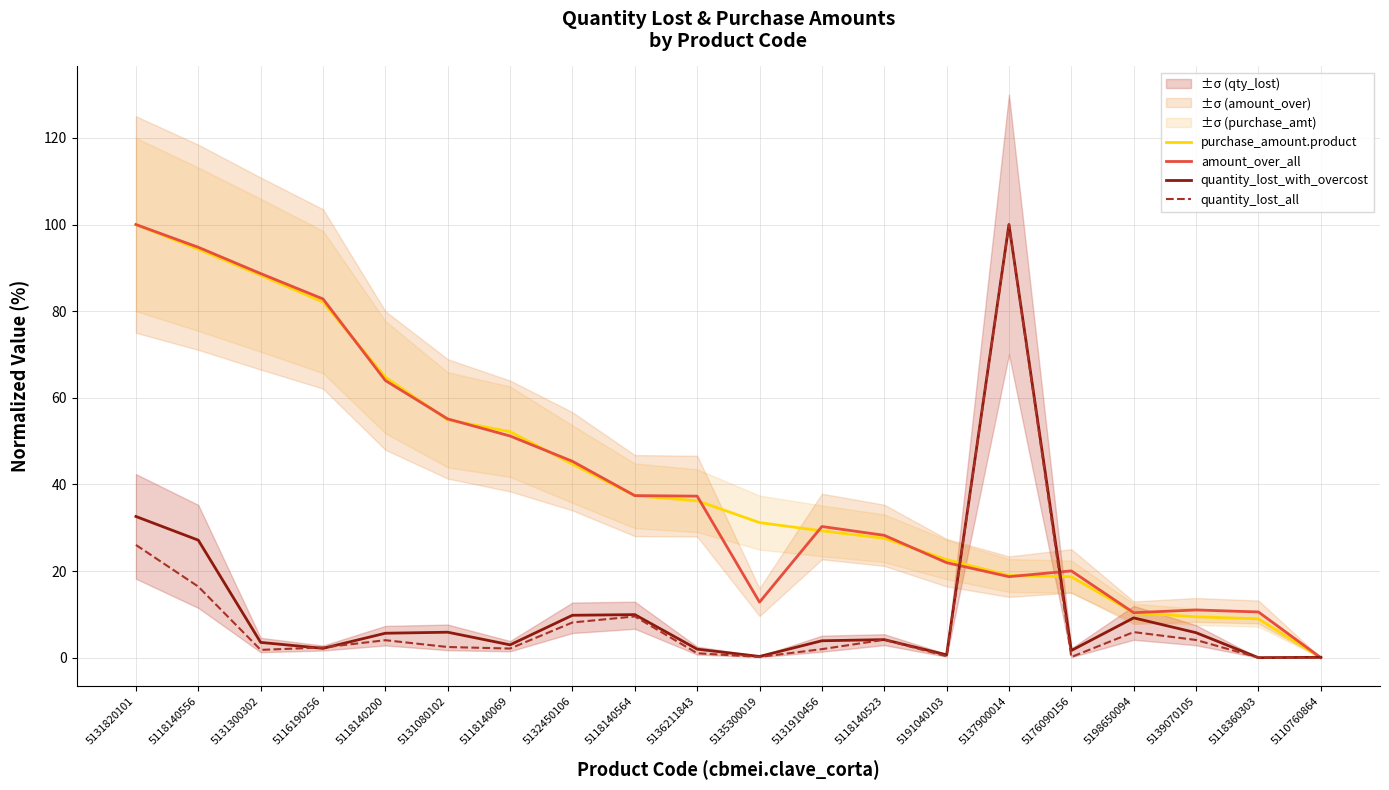

At which label is quantity_lost_all closest to 50?

5131820101